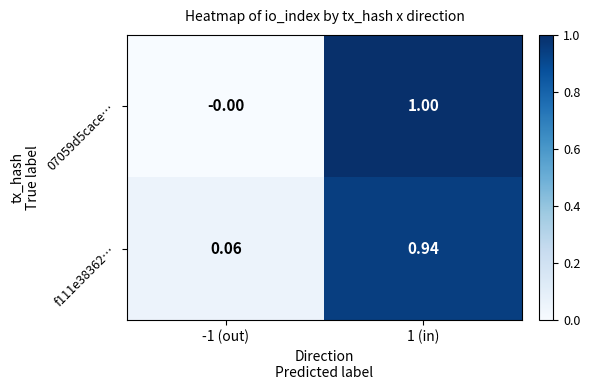

Is the value of f111e38362… at 1 (in) greater than the value of 07059d5cace… at -1 (out)?

Yes